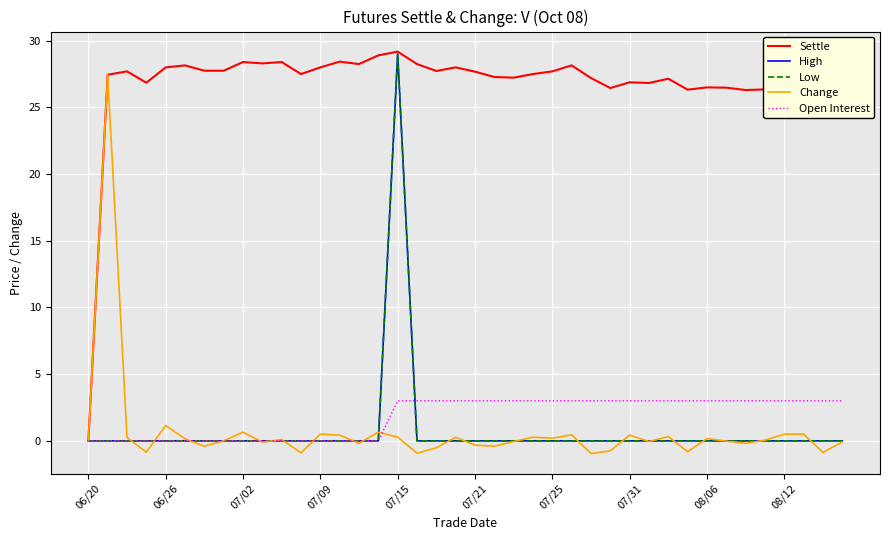

How many interior local valleys does the Change series have?

13